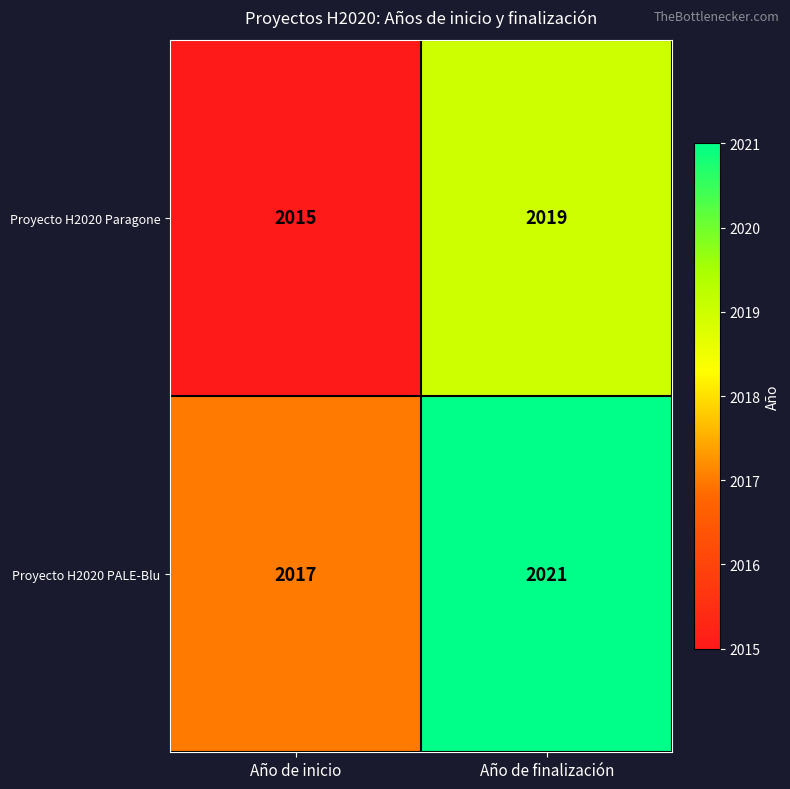

Which category has the highest value across all series?

Año de finalización